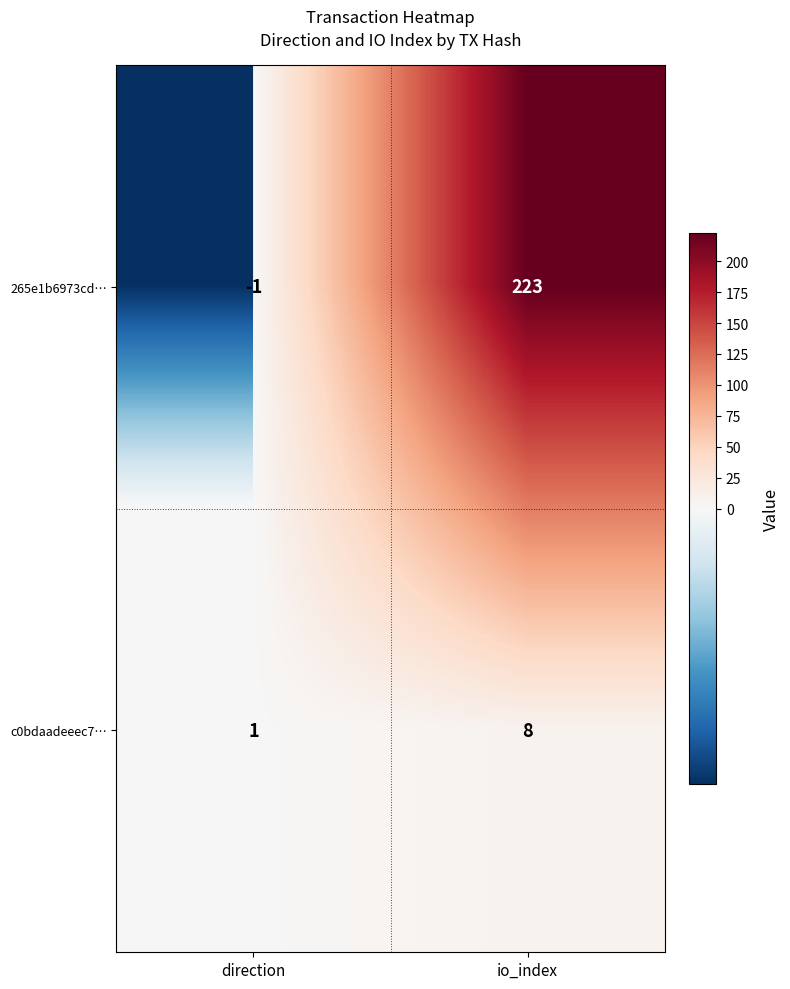

What is the greatest value displayed?

223